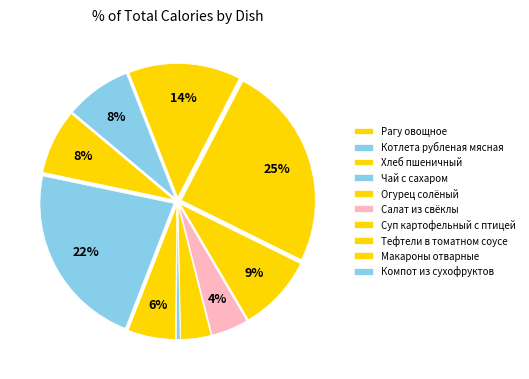

To the nearest percent, what is the difference between the Огурец солёный and Салат из свёклы slice percentages?

1%